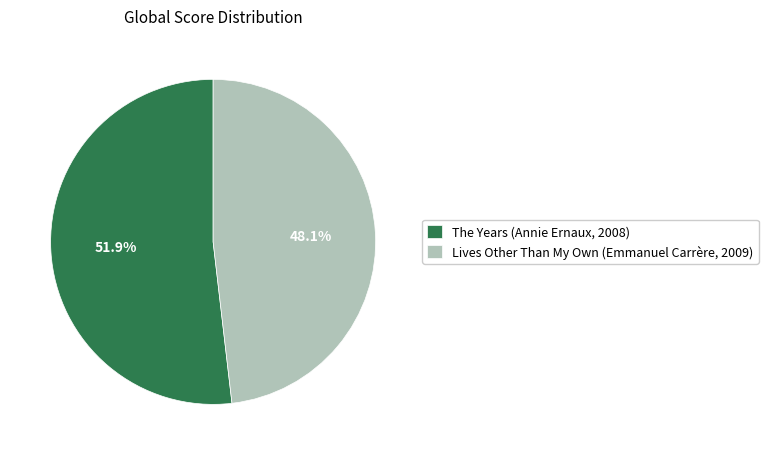

Does The Years (Annie Ernaux, 2008) account for over 50% of the chart?

Yes